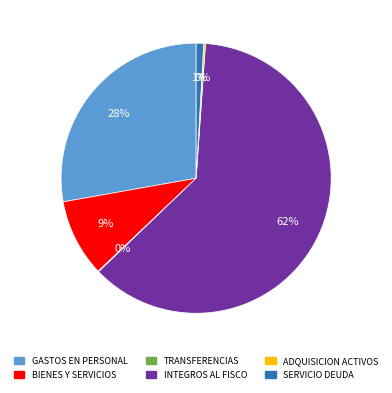

Is there a majority slice in this chart?

Yes